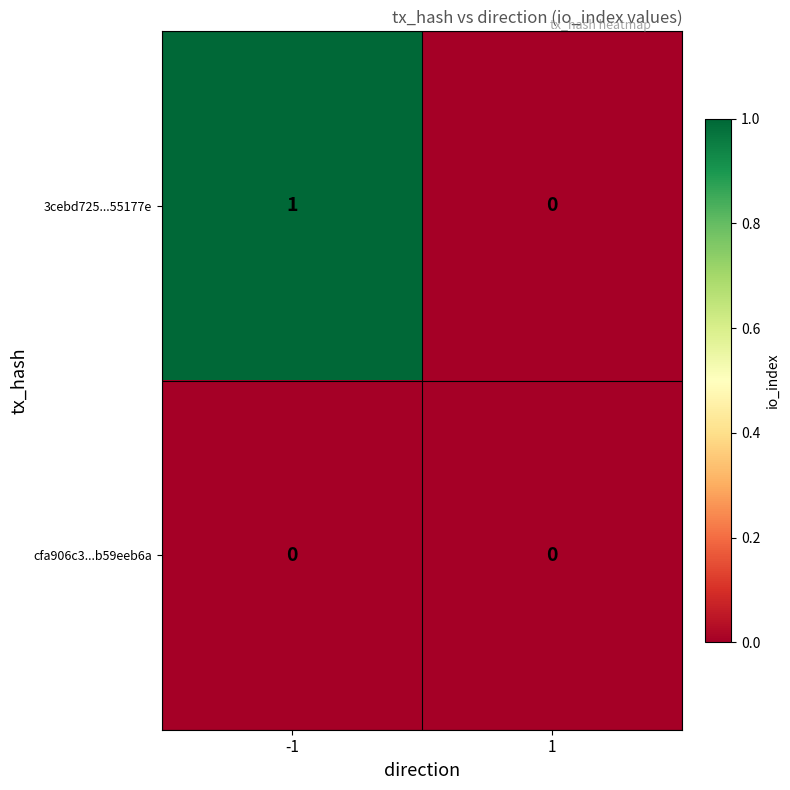

Reading right to left, list all the values displayed in this chart.

3cebd725...55177e: 1=0	-1=1
cfa906c3...b59eeb6a: 1=0	-1=0